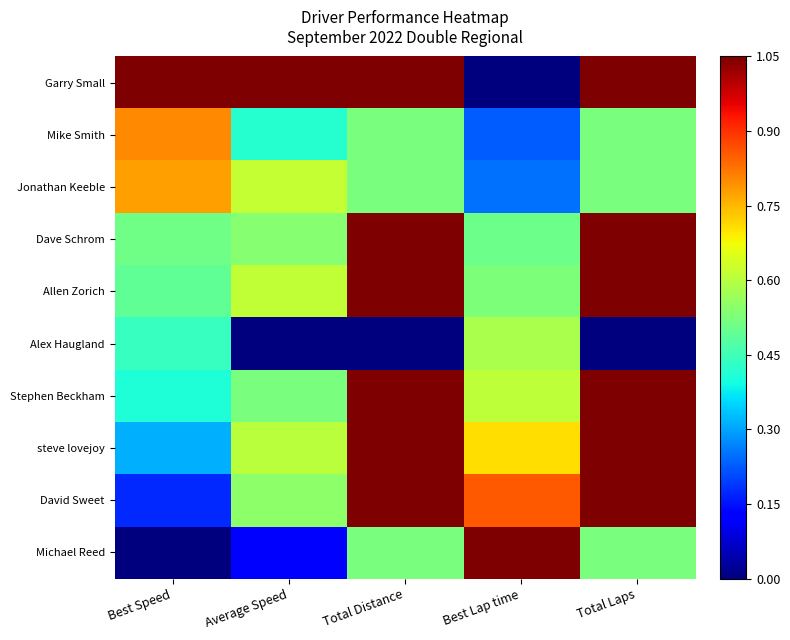

Which series has the largest total across all categories?

Garry Small